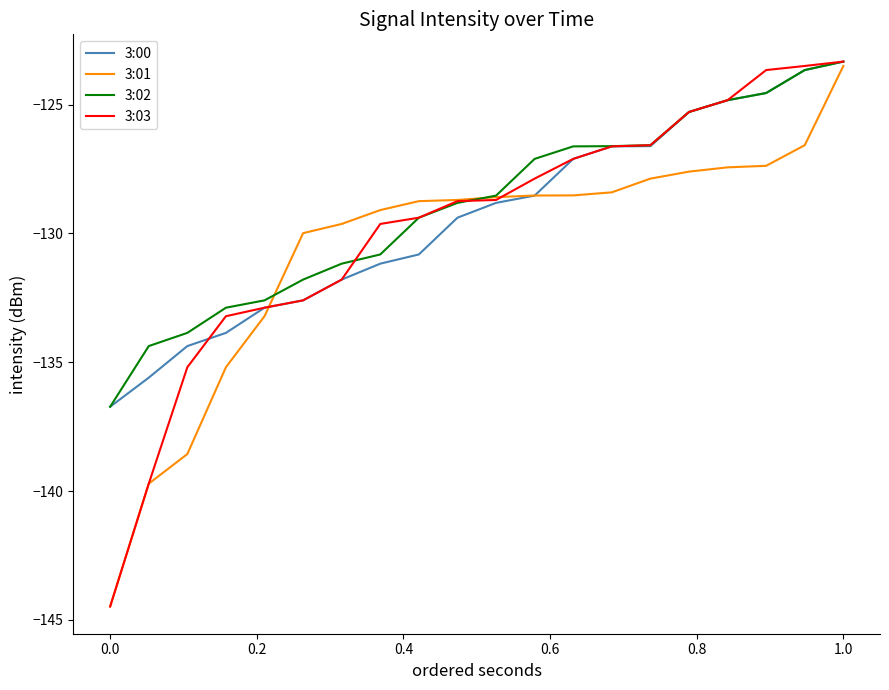

What is the minimum value for 3:01?

-144.5